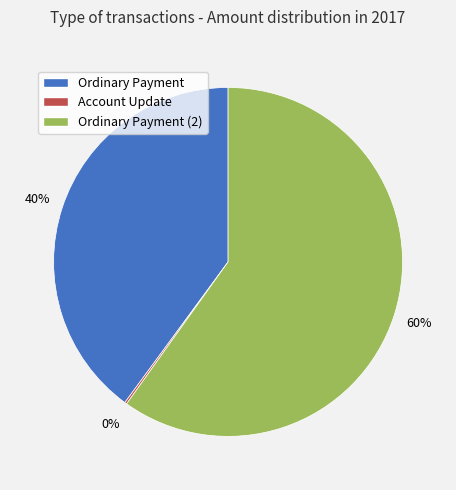

What percentage is the Ordinary Payment (2) slice, to the nearest percent?

60%